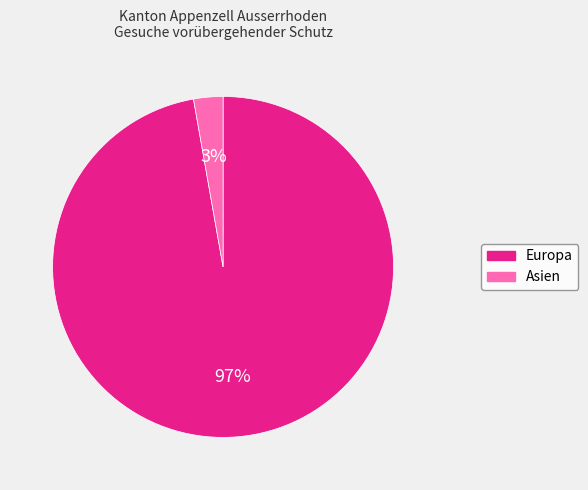

What is the largest slice in the pie chart?

Europa